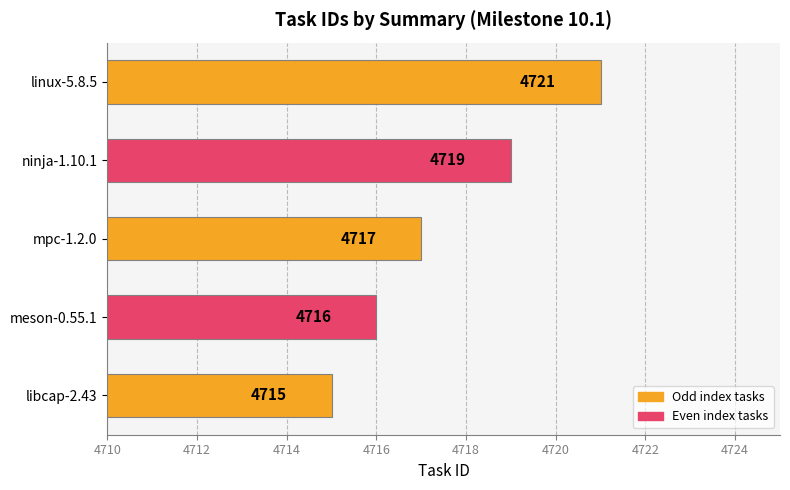

What is the difference between the second highest and minimum values?

4